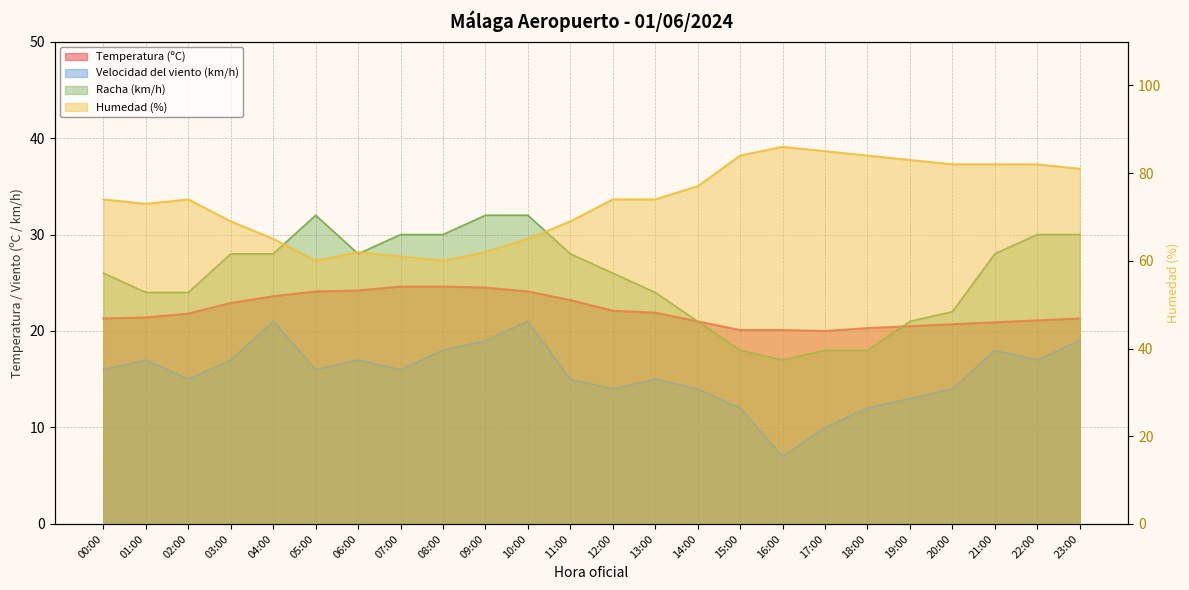

At which category is the sum across all series the highest?

23:00